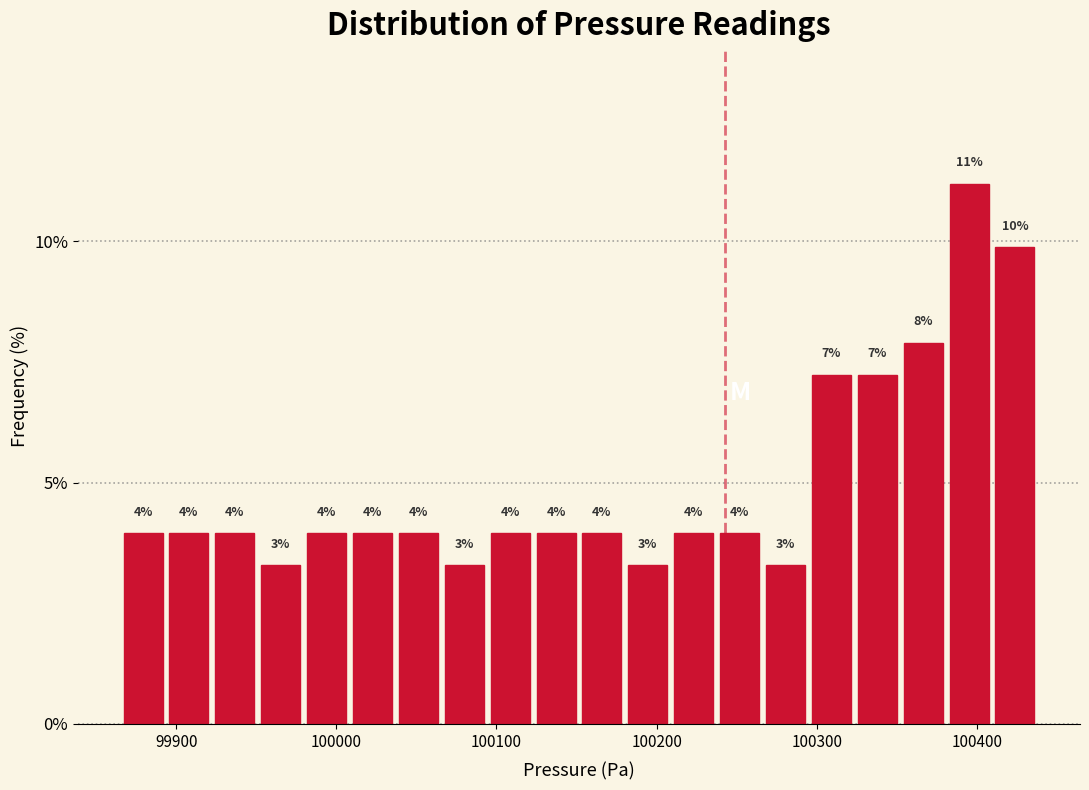

Read against the x-axis, roughly where is the centre of the tallest bar?

100400